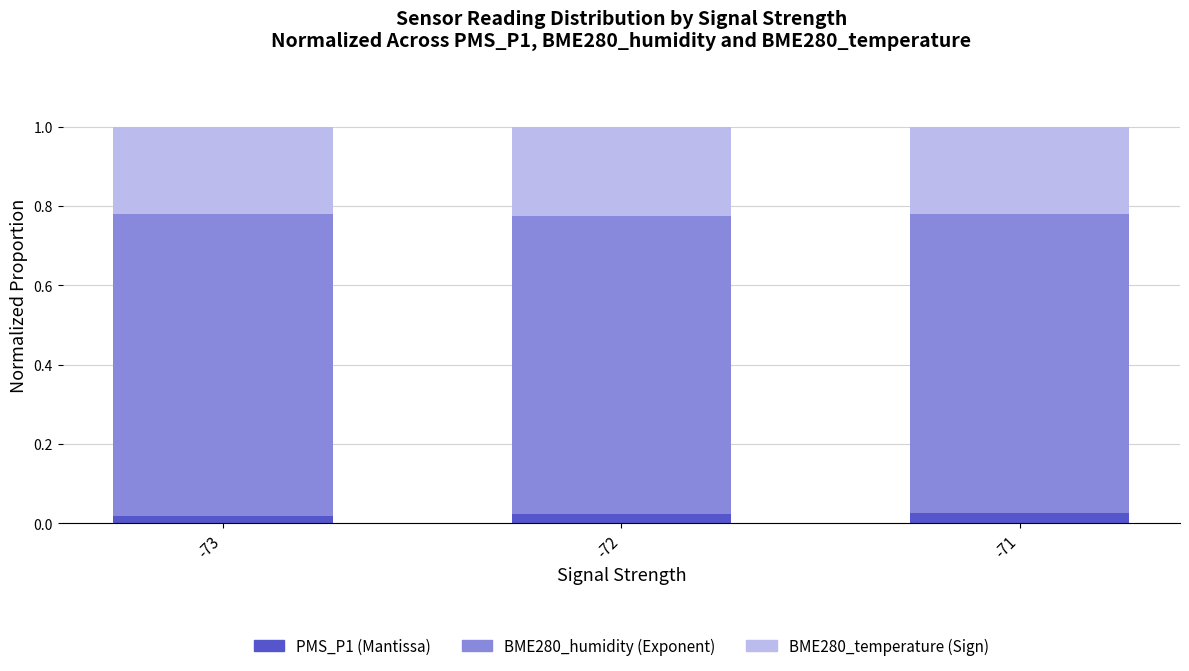

What is the total value across all series at -71?

1.0